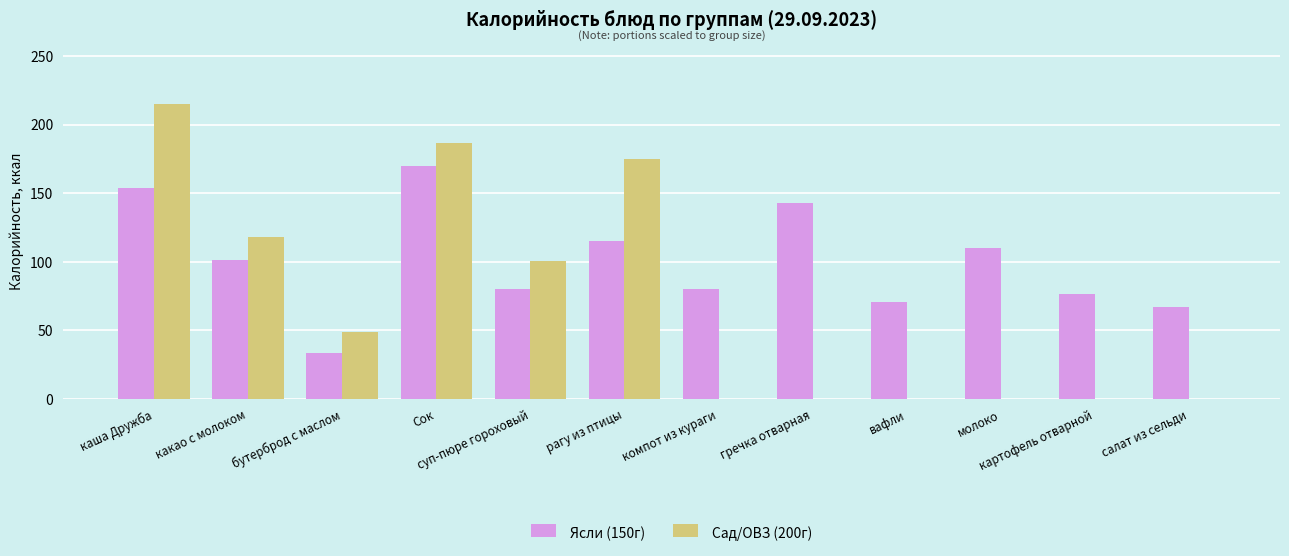

At which category is the sum across all series the highest?

каша Дружба